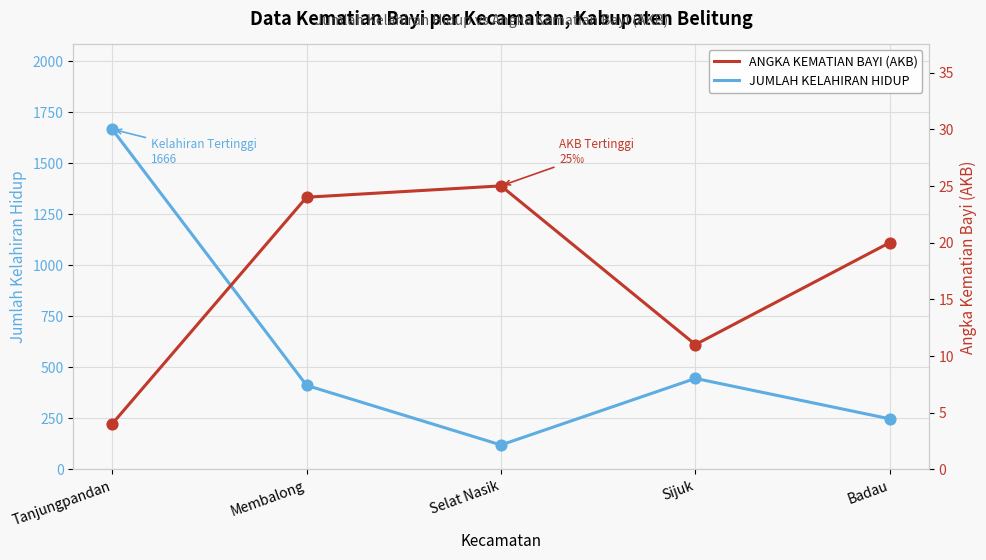

Which series has the widest spread of Y values?

JUMLAH KELAHIRAN HIDUP